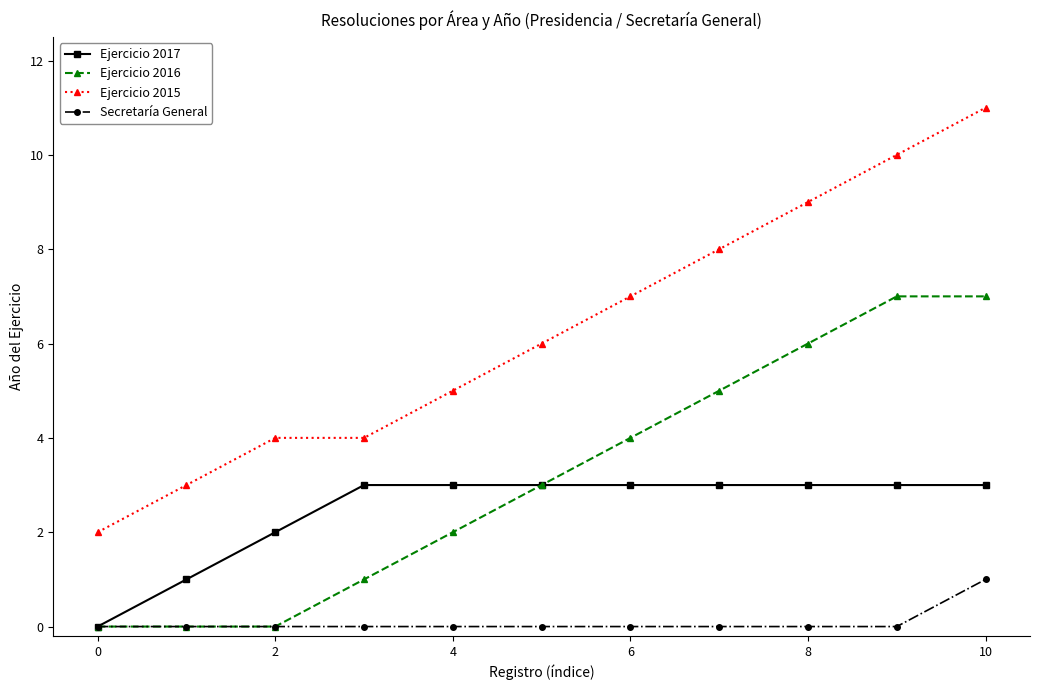

Is this an area chart (filled region under the line)?

No